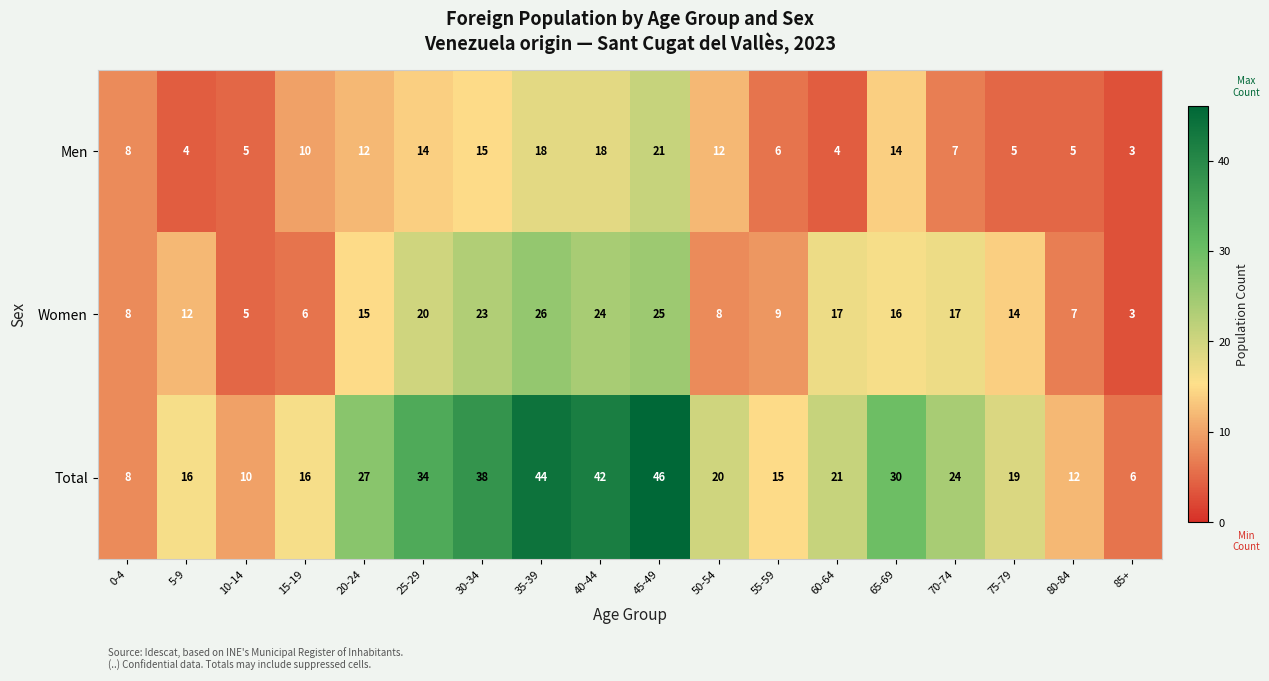

At which category is the sum across all series the highest?

45-49